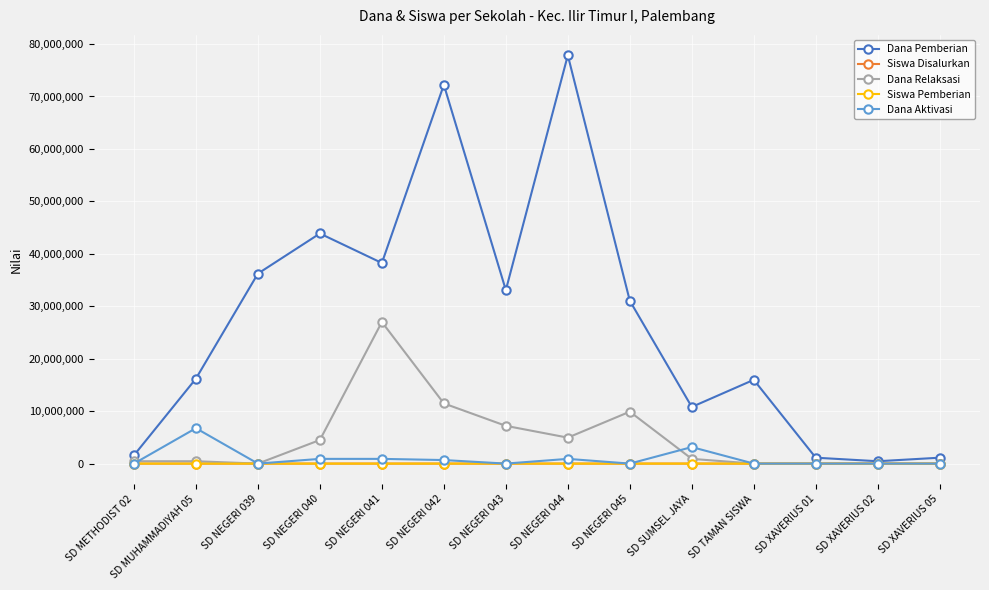

In Dana Pemberian, how many points are lower than both neighbors (excluding endpoints)?

4